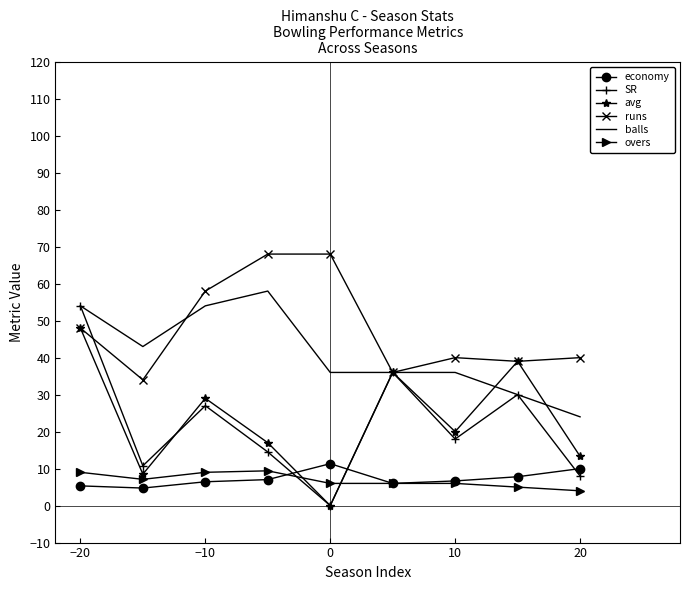

What is the average value of the economy series?

7.3